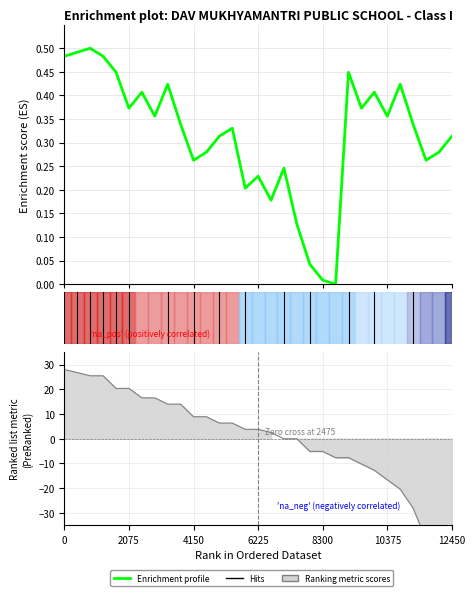

The value of Ranking metric scores at AYUSH CHANDRA is -10.6. True or false?

False